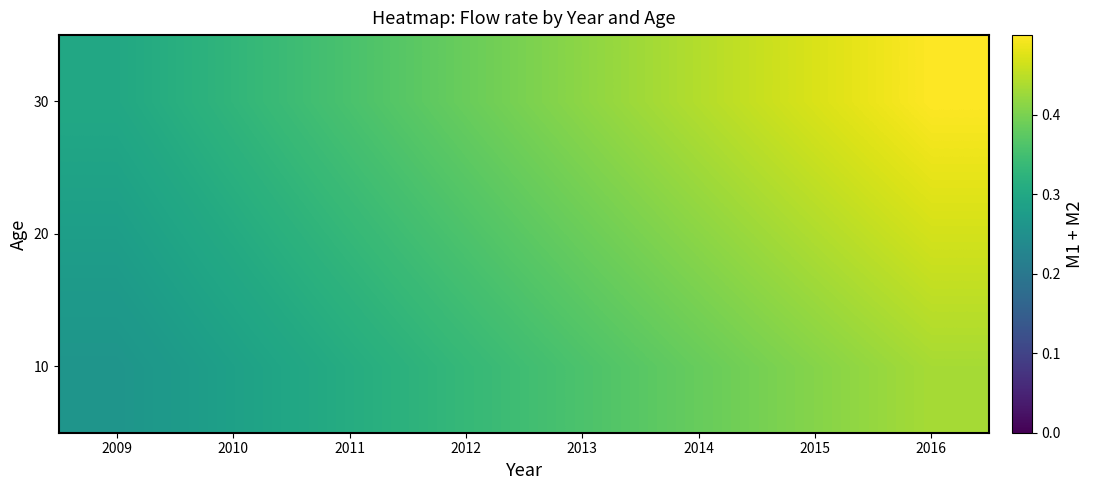

Rank the series at 2014 from highest to lowest value.

30, 20, 10